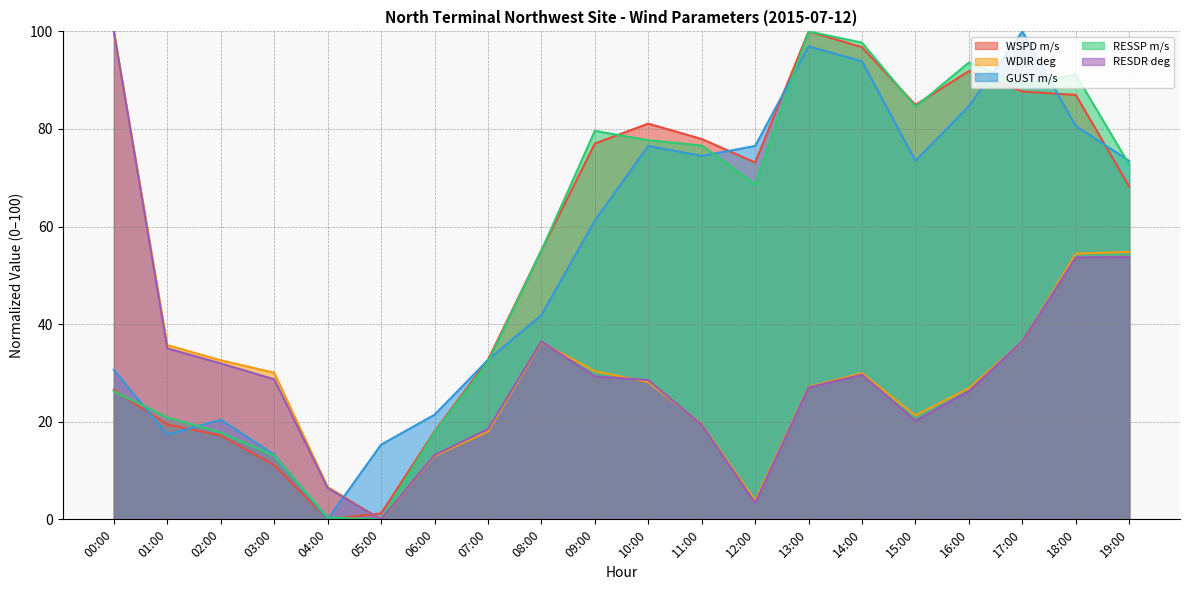

Between which two adjacent categories do RESDR deg and WDIR deg first intersect?

08:00 and 09:00